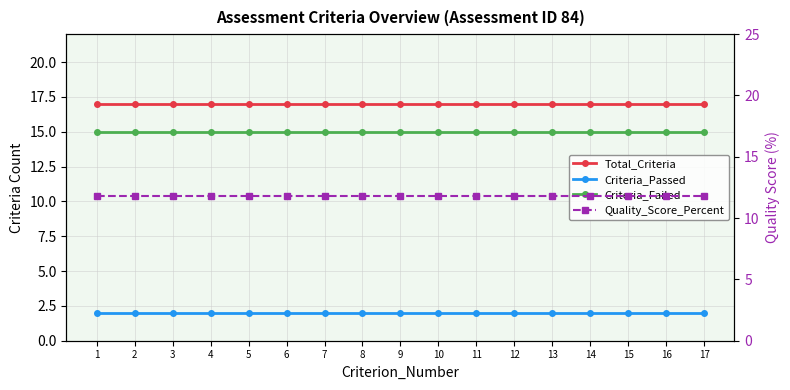

Is it true that Criteria_Failed equals 3.1 at 6?

False